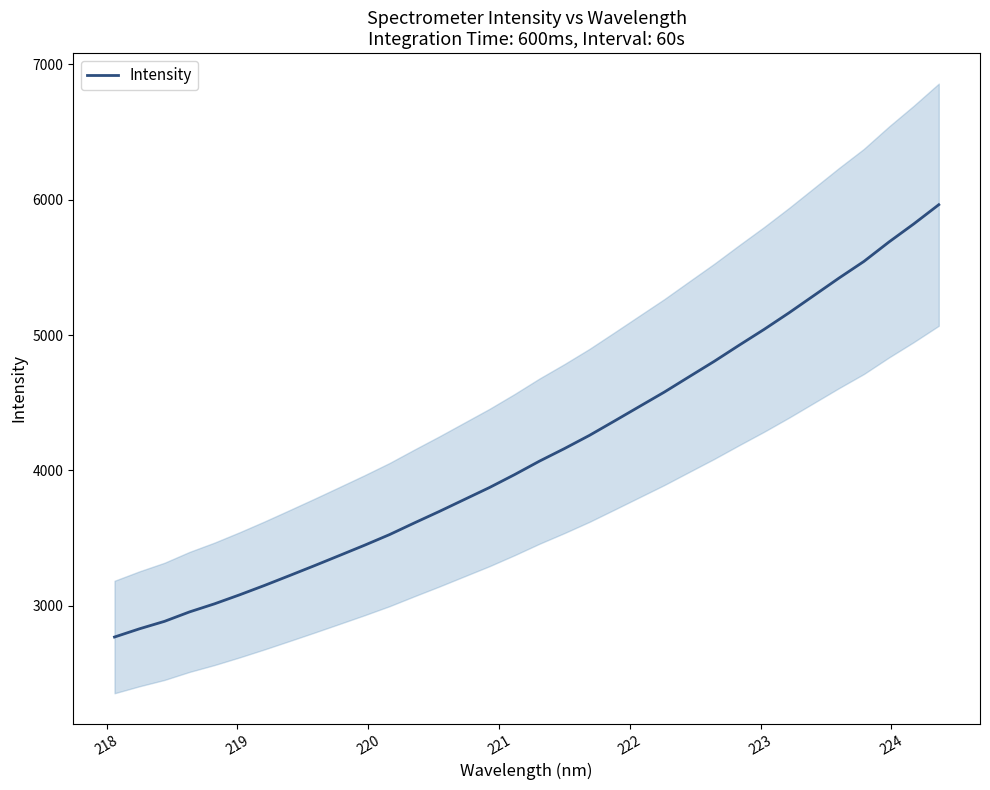

What is the lowest value of the Intensity series?

2769.5